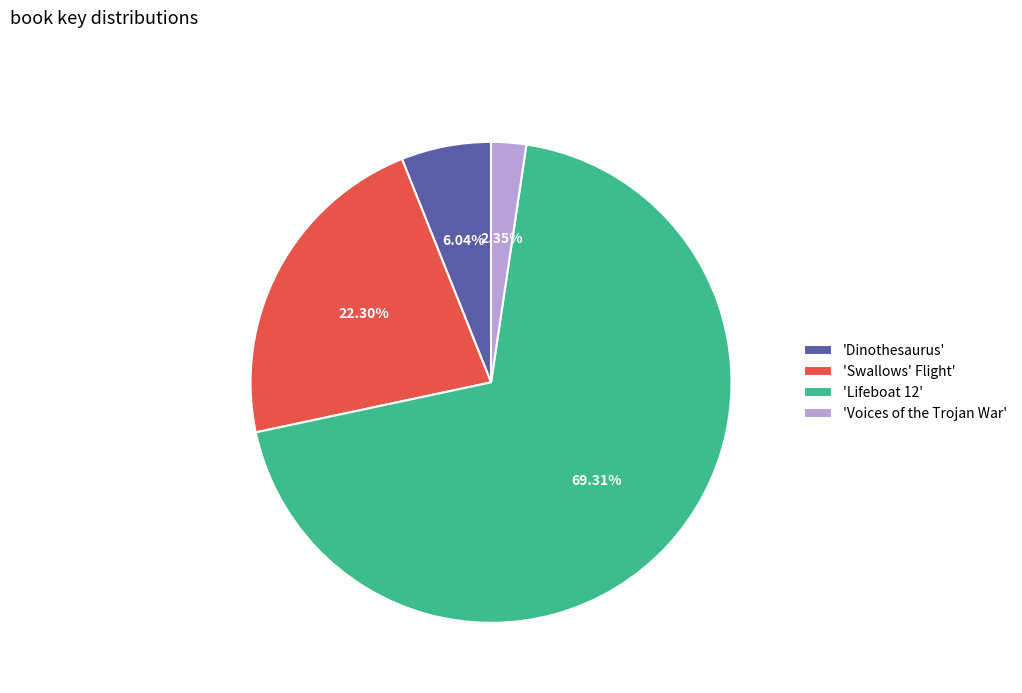

Approximately how many times larger is the value at 'Lifeboat 12' compared to 'Voices of the Trojan War'?

29.5